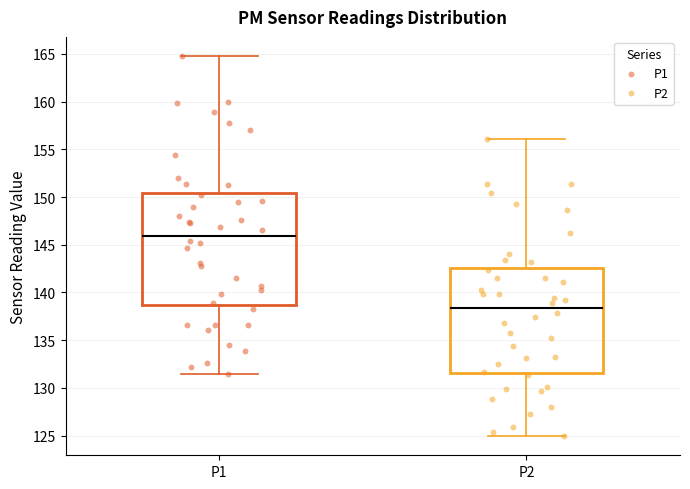

Reading left to right, transcribe this box plot: for each box, give where its median line is, the range the box spans, and where its two whiskers end, as read against the y-axis. The values are not printed on the chart, so give them approximately, as read against the axis.

P1: median 146.0, box 138.5 to 150.5, whiskers 131.5 to 165.0
P2: median 138.5, box 131.5 to 142.5, whiskers 125.0 to 156.0